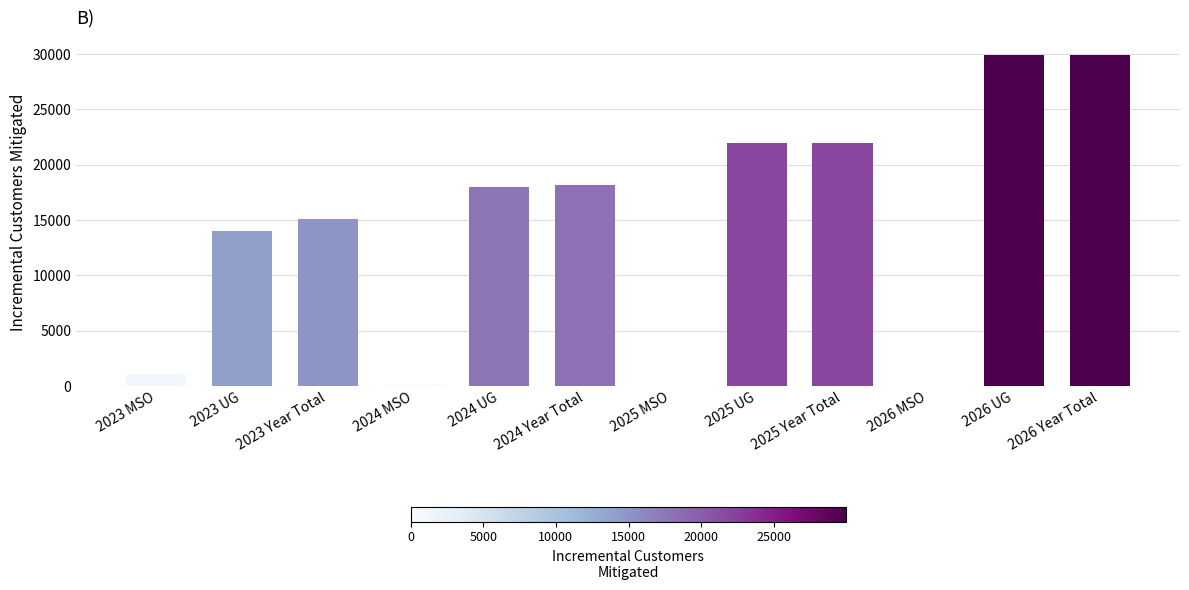

Count the number of categories in the chart.

12